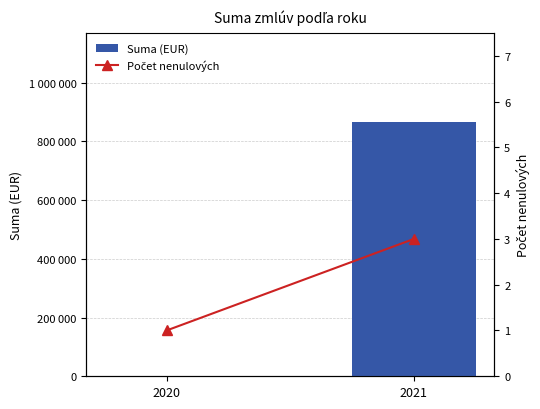

At which label is Suma (EUR) closest to 433277?

2020